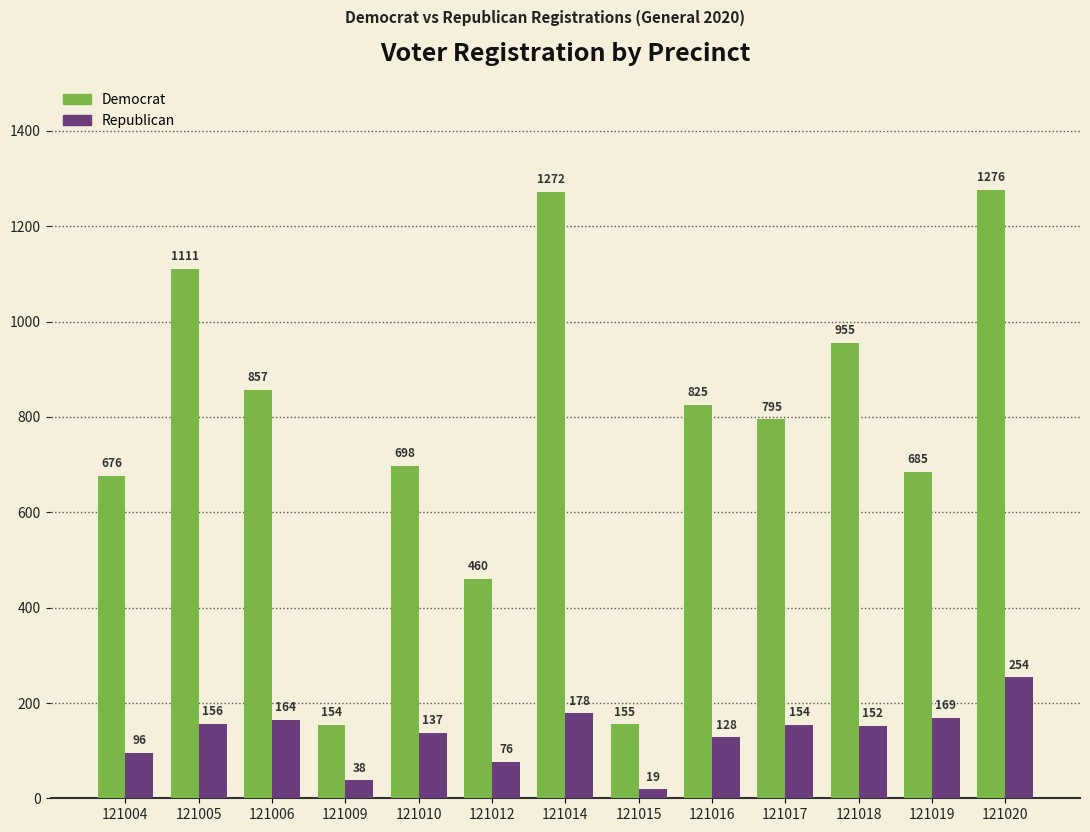

The Republican series shows 72 at 121014. True or false?

False